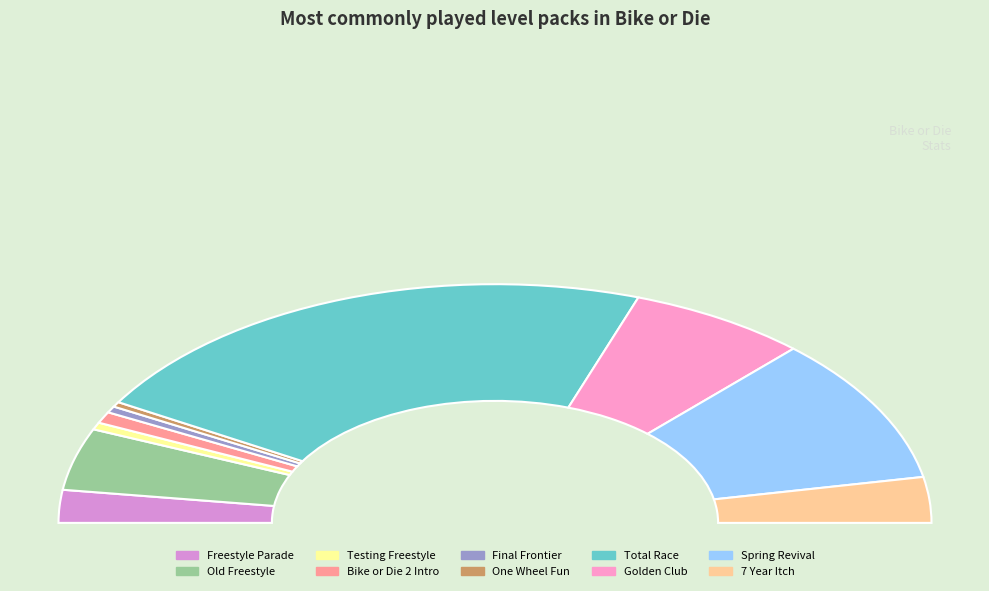

To the nearest percent, what is the difference between the largest and smallest slice percentages?

43%